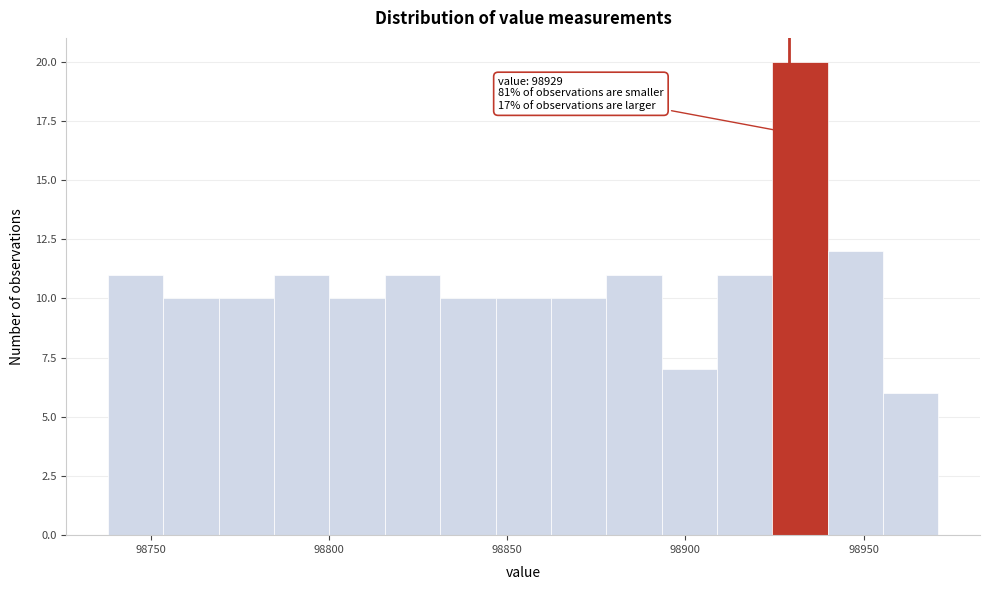

Around what value on the x-axis is the tallest bar? Give the approximate position of its centre, as read against the axis.

98930